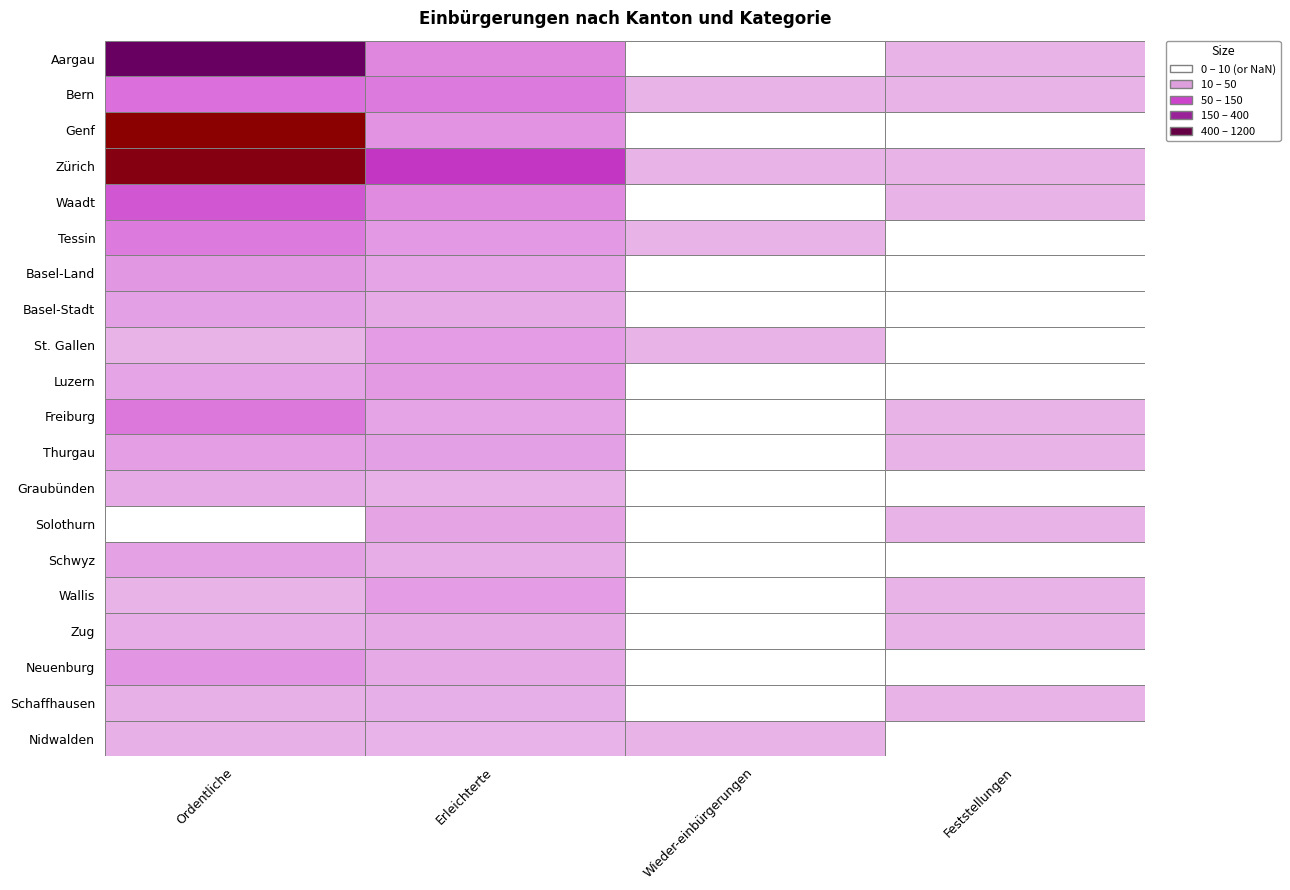

At 0, list the series in order from largest to smallest.

Genf, Zürich, Aargau, Waadt, Bern, Freiburg, Tessin, Neuenburg, Basel-Land, Thurgau, Basel-Stadt, Schwyz, Luzern, Graubünden, Zug, Nidwalden, Schaffhausen, Wallis, St. Gallen, Solothurn